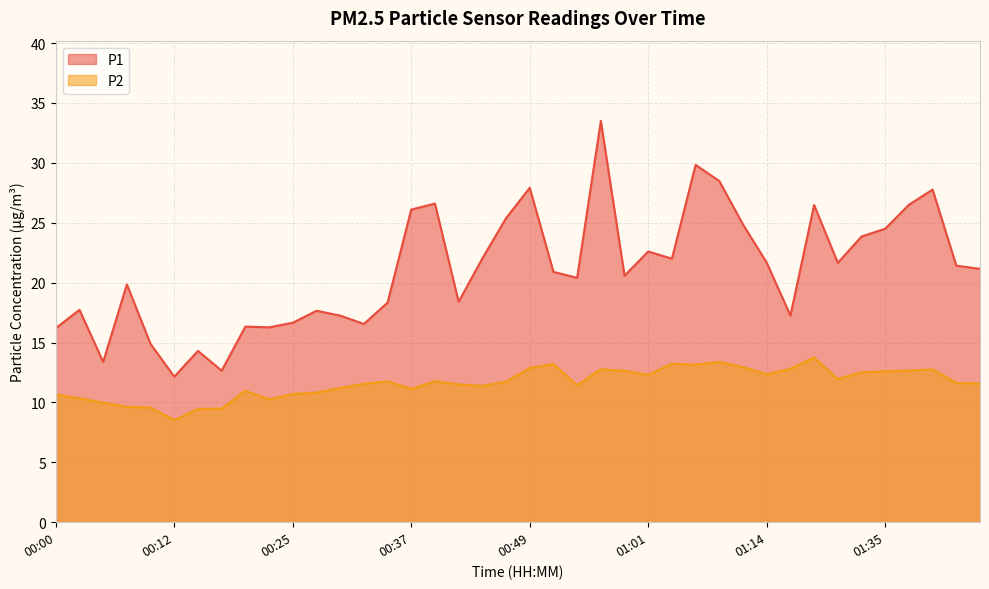

Is the value of P1 at 01:35 greater than the value of P2 at 00:32?

Yes